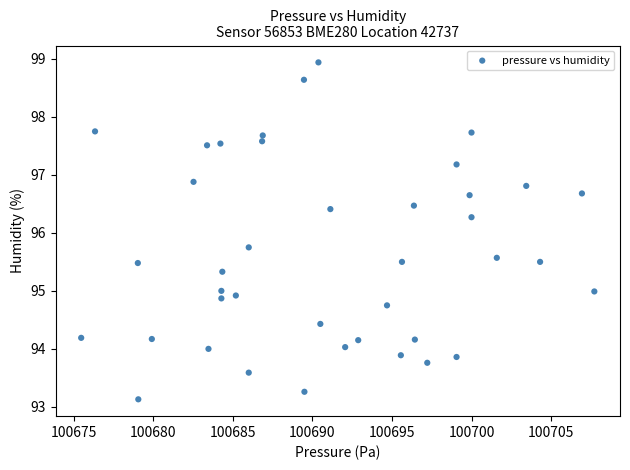

What is the range of Y values (max minus min)?

5.8